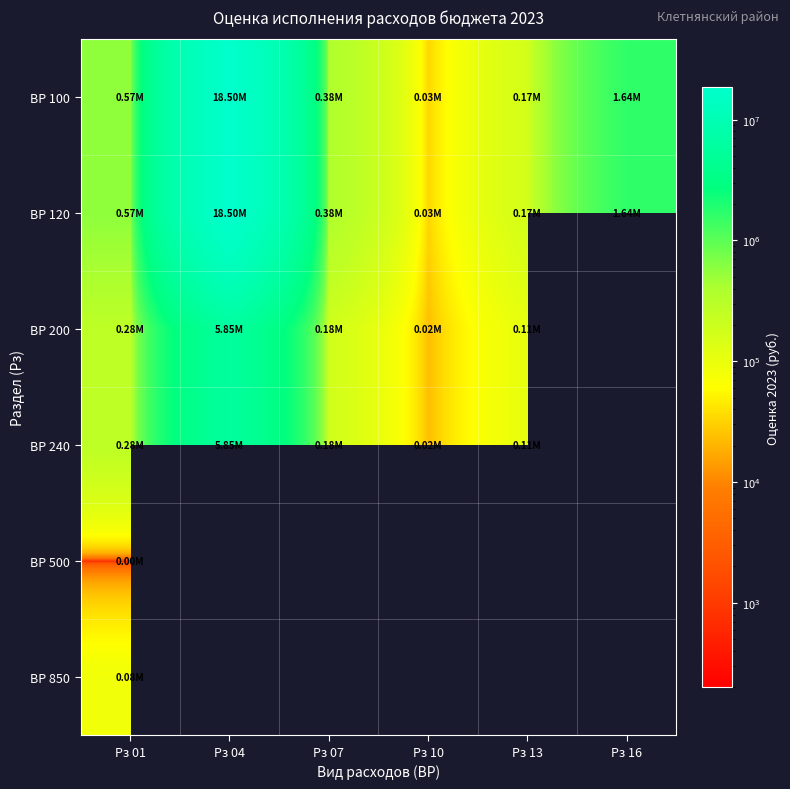

What is the average value of the ВР 120 series?

3548533.3